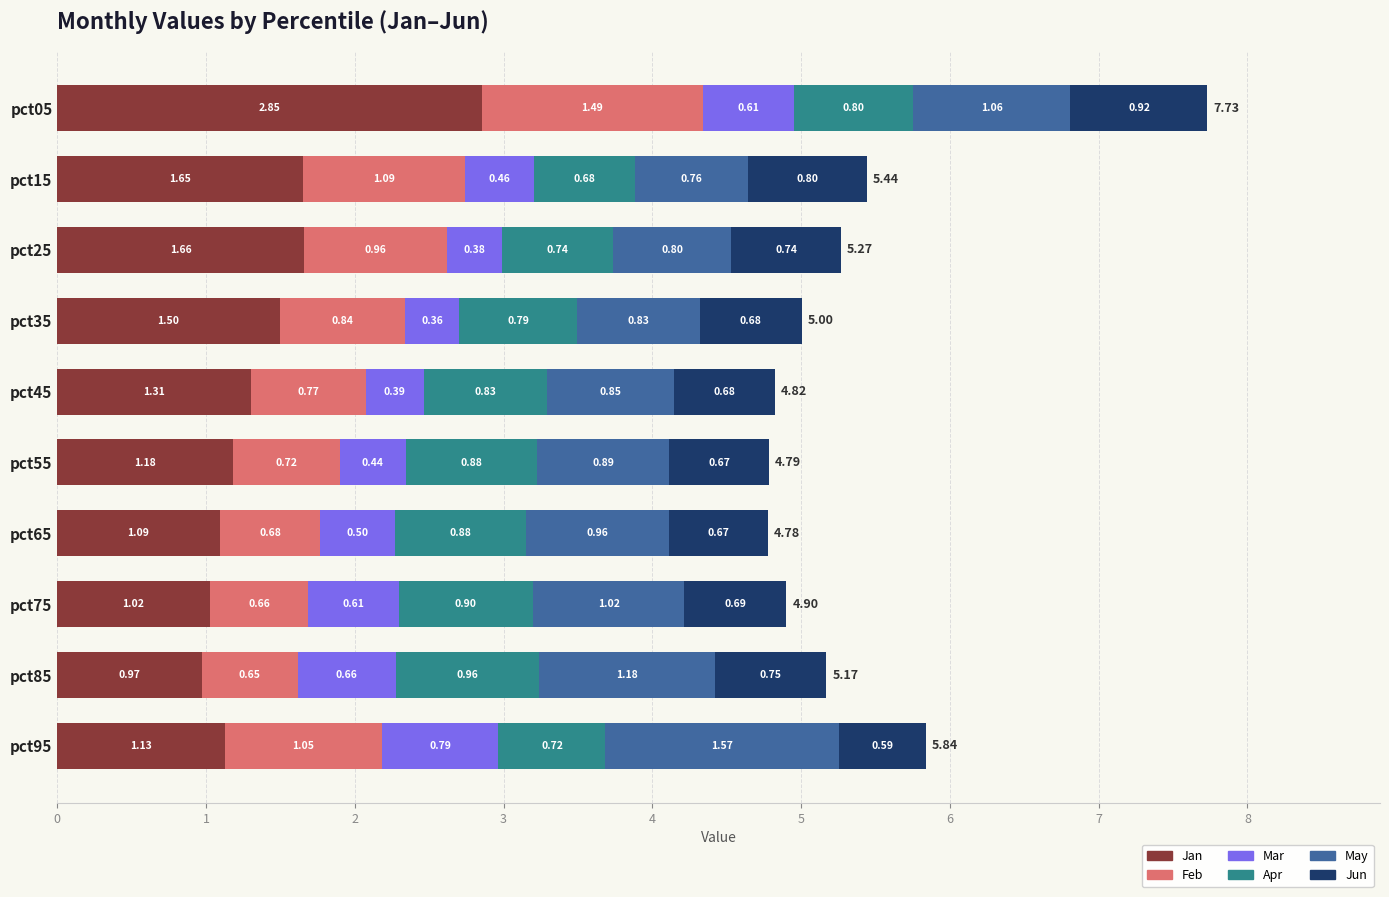

What is the total value across all series at pct95?

5.8